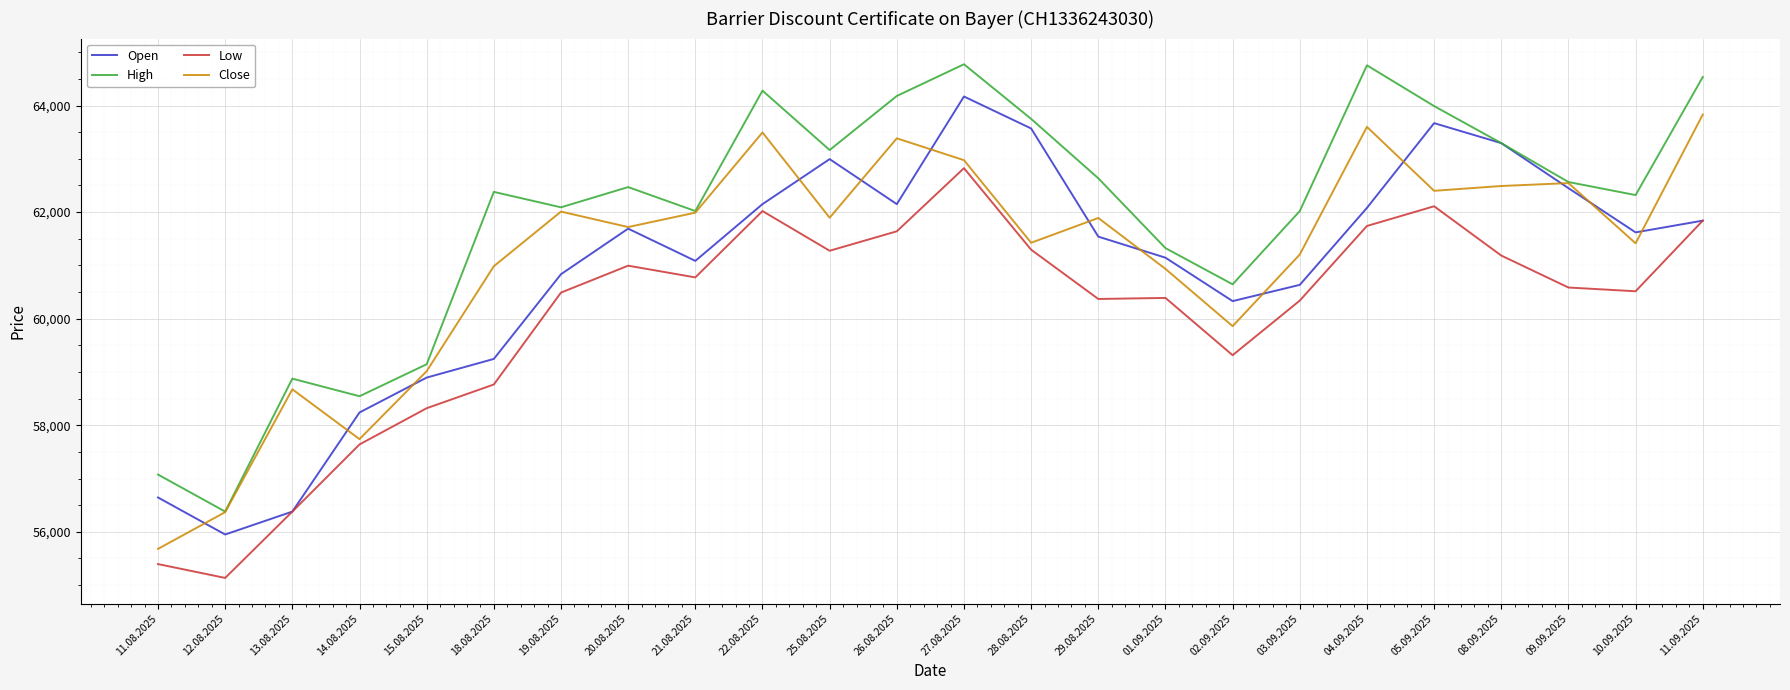

Is this an area chart (filled region under the line)?

No